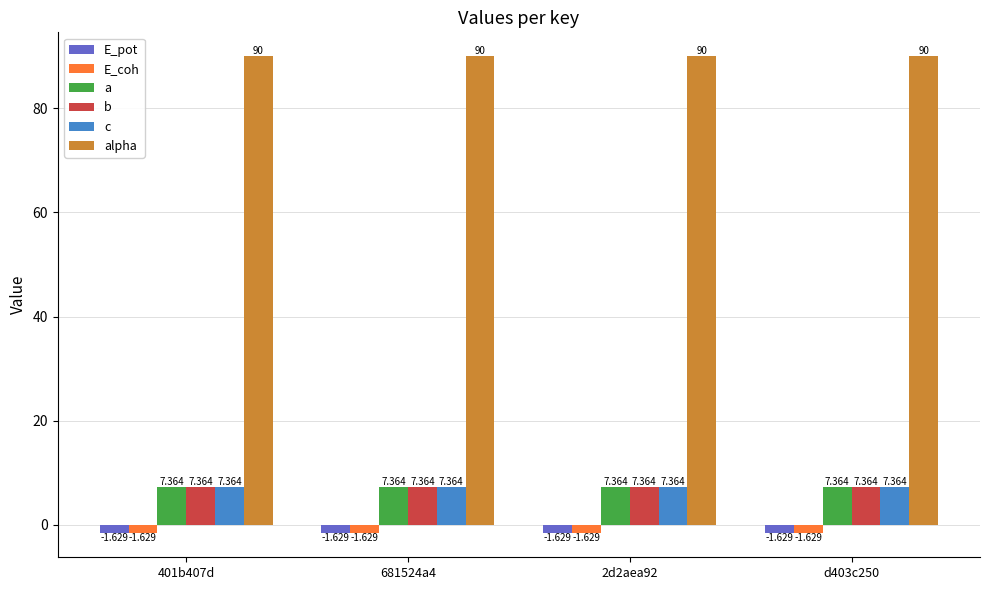

Is the value of alpha at 681524a4 greater than the value of a at 401b407d?

Yes